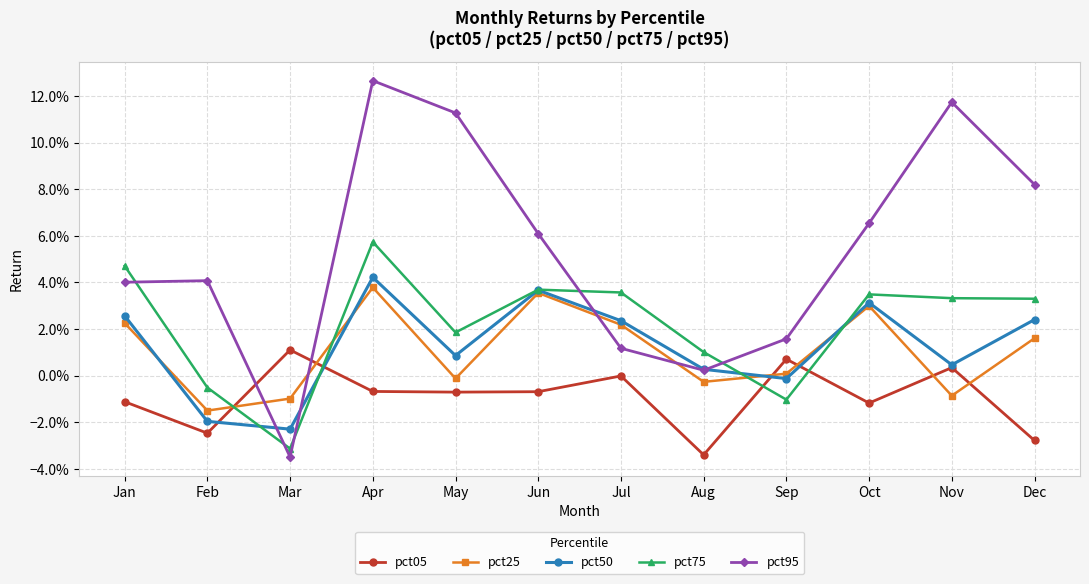

At which label does pct05 first exceed 0?

Mar